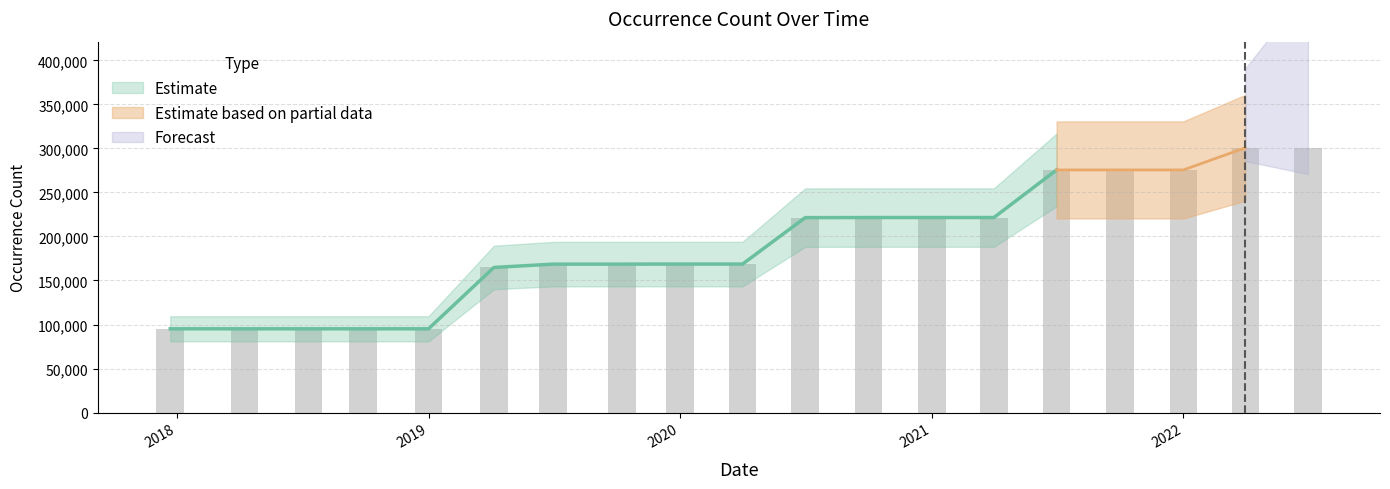

What is the greatest value displayed?

300929